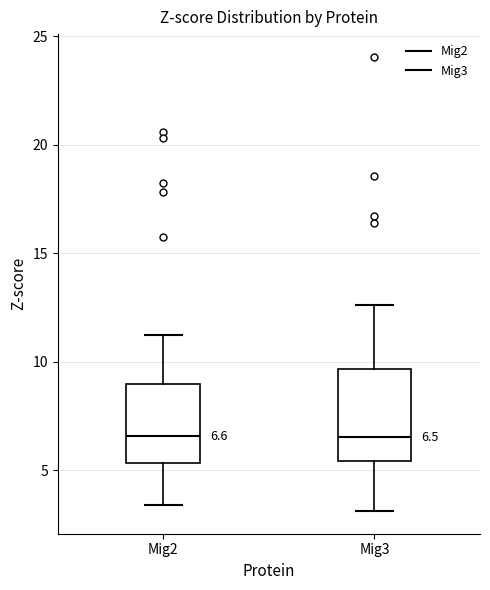

Which box is the tallest, from its lower edge to its upper edge?

Mig3